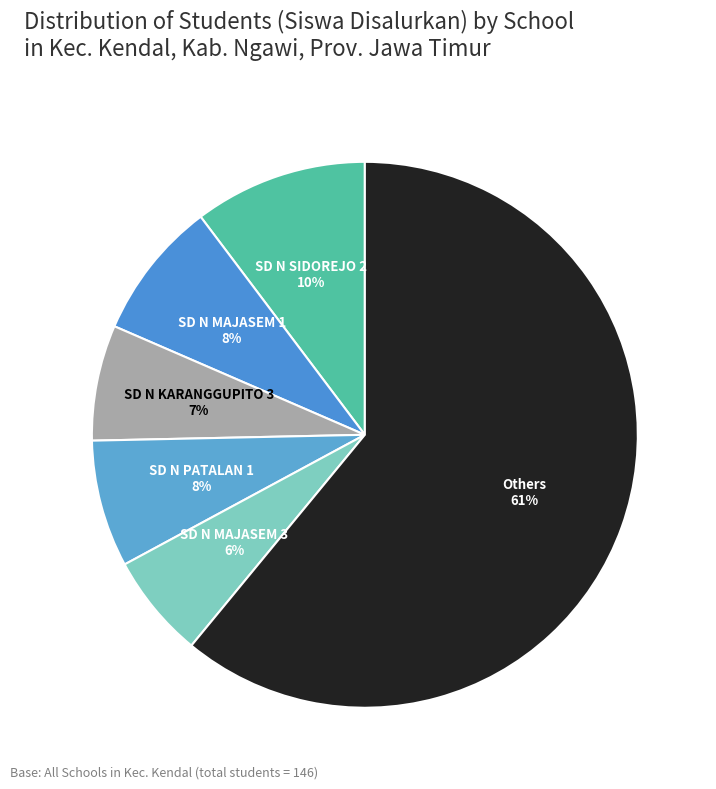

How many segments does this pie chart have?

6